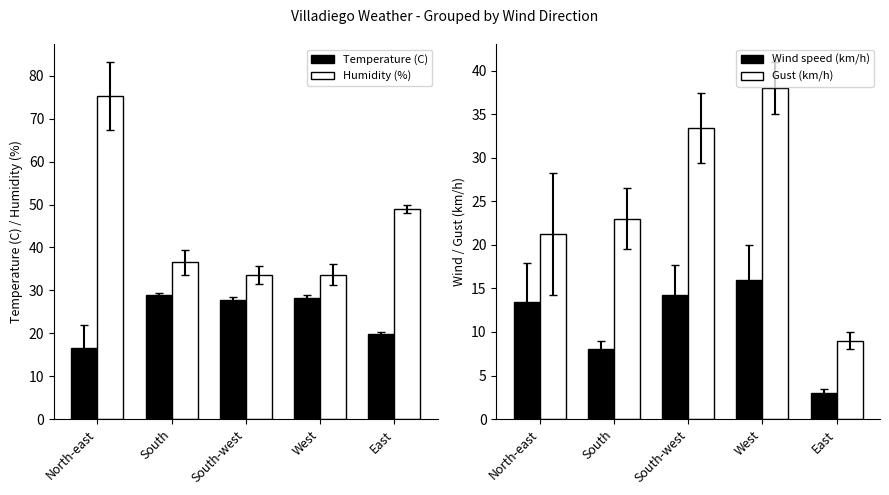

Reading right to left, extract all data points from this chart.

Temperature (C): East=19.8	West=28.3	South-west=27.8	South=29.0	North-east=16.7
Humidity (%): East=49.0	West=33.7	South-west=33.6	South=36.5	North-east=75.3
Wind speed (km/h): East=3.0	West=16.0	South-west=14.2	South=8.0	North-east=13.4
Gust (km/h): East=9.0	West=38.0	South-west=33.4	South=23.0	North-east=21.3